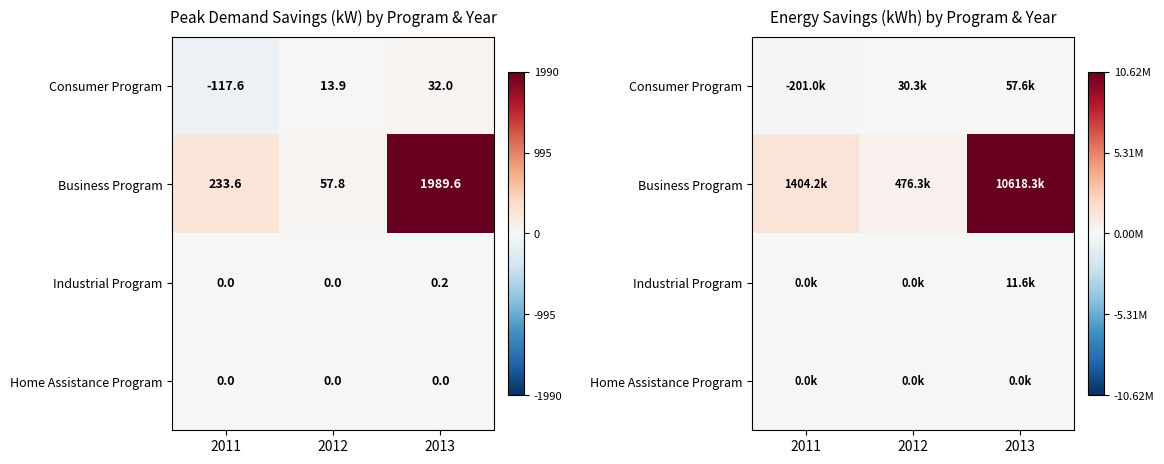

True or false: Industrial Program has a value of -0.0 at 2011.

False